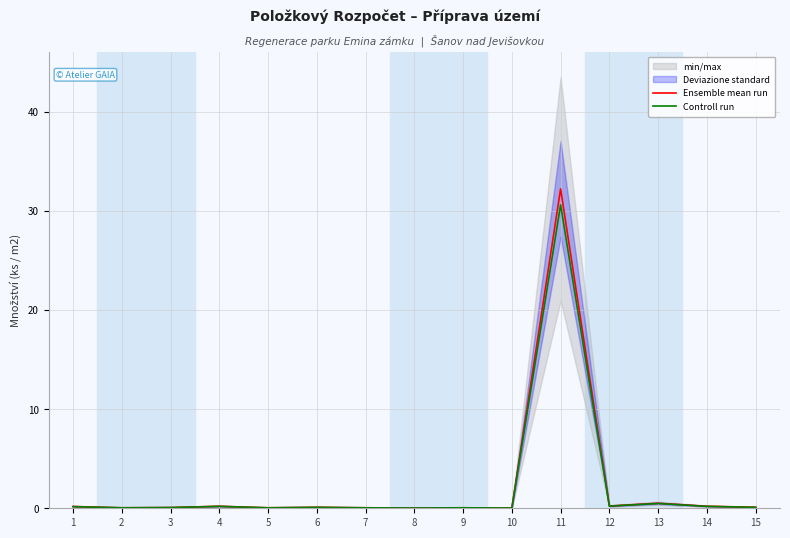

Which series has the largest total across all categories?

Ensemble mean run